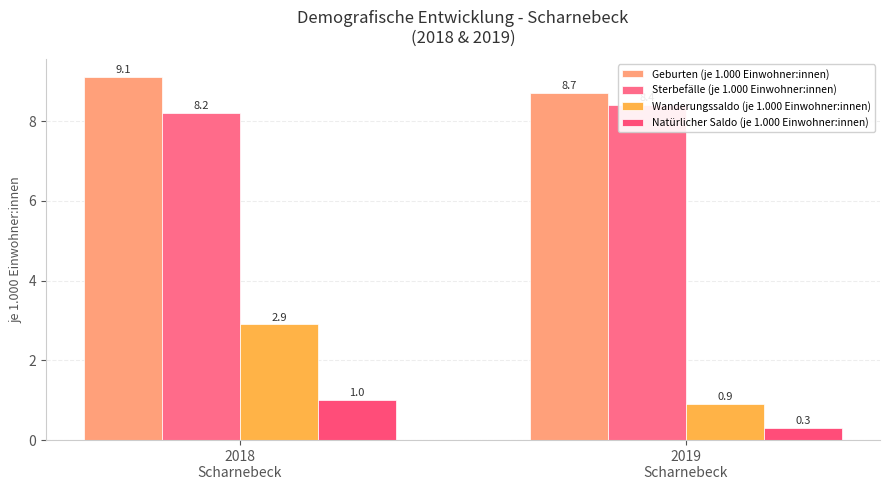

How many groups of bars are there?

2